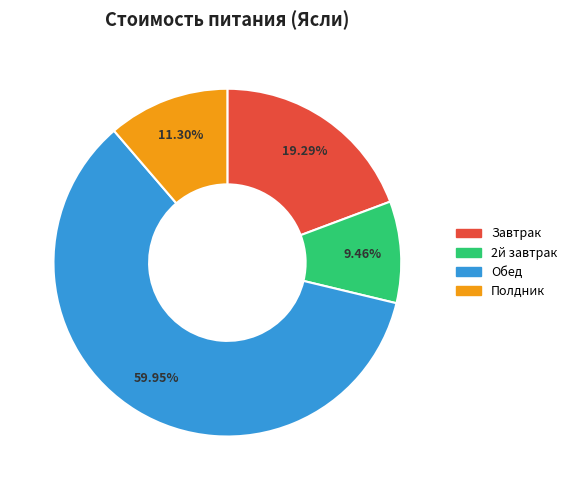

Which slice is the smallest?

2й завтрак